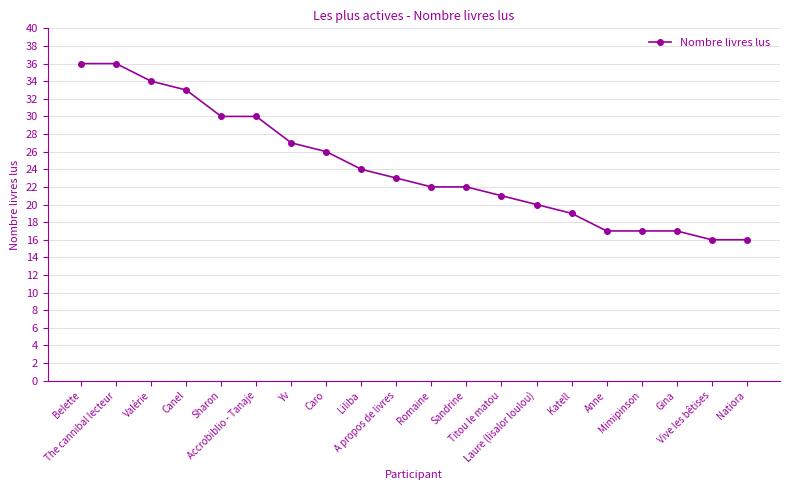

What is the approximate value at Yv?

27